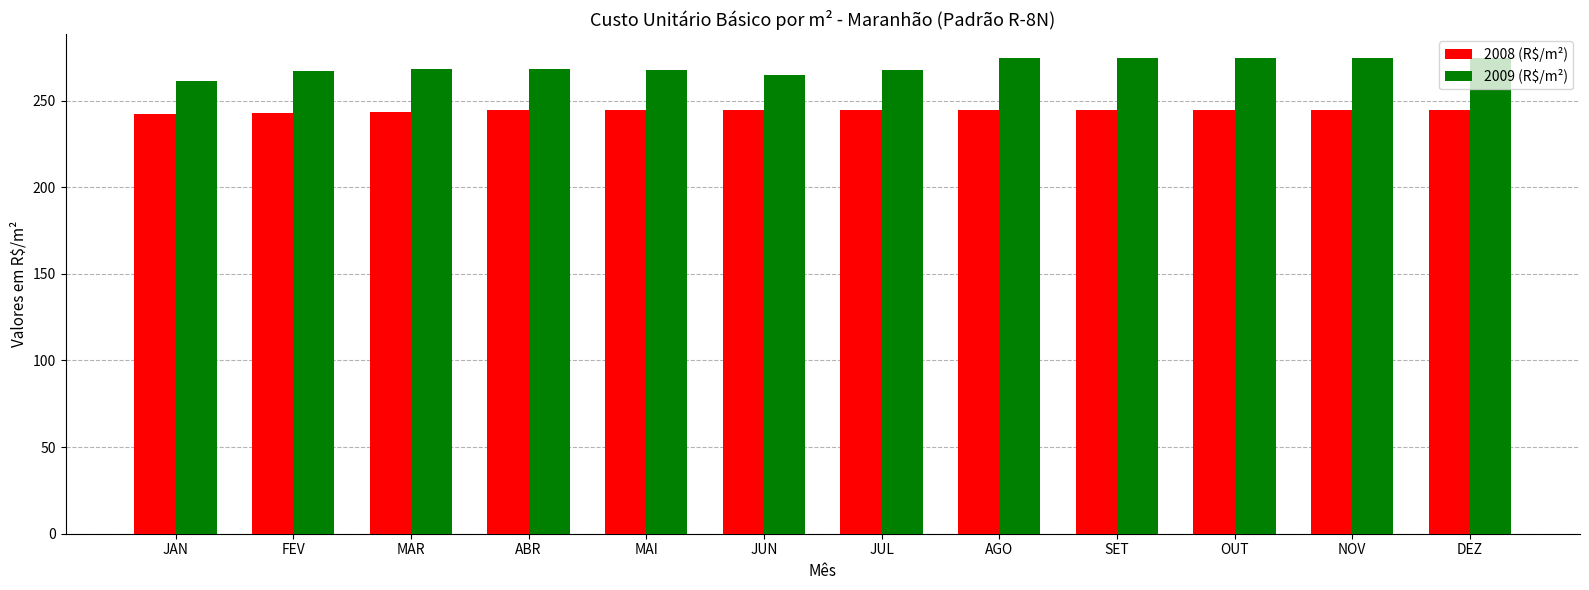

What is the smallest value displayed?

242.2